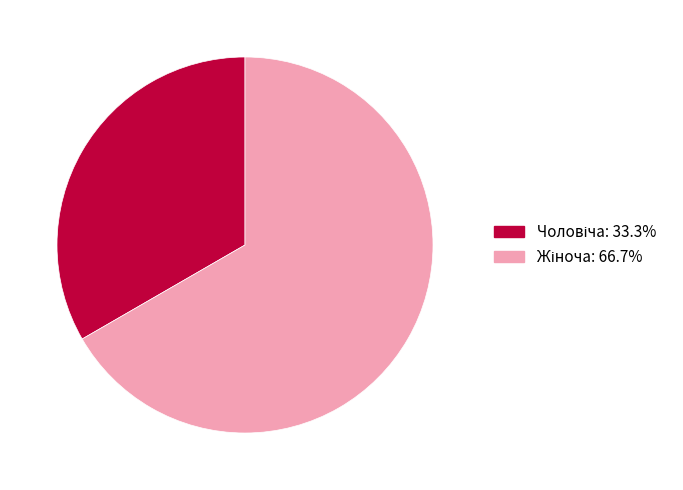

How many slices are in this pie chart?

2